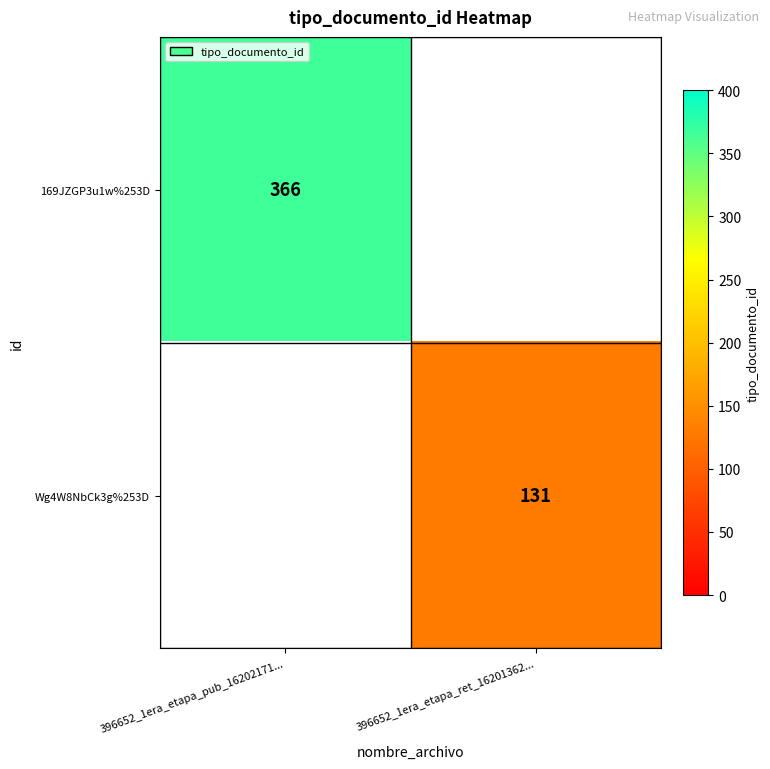

True or false: Wg4W8NbCk3g%253D has a value of 131 at 396652_1era_etapa_ret_16201362....

True